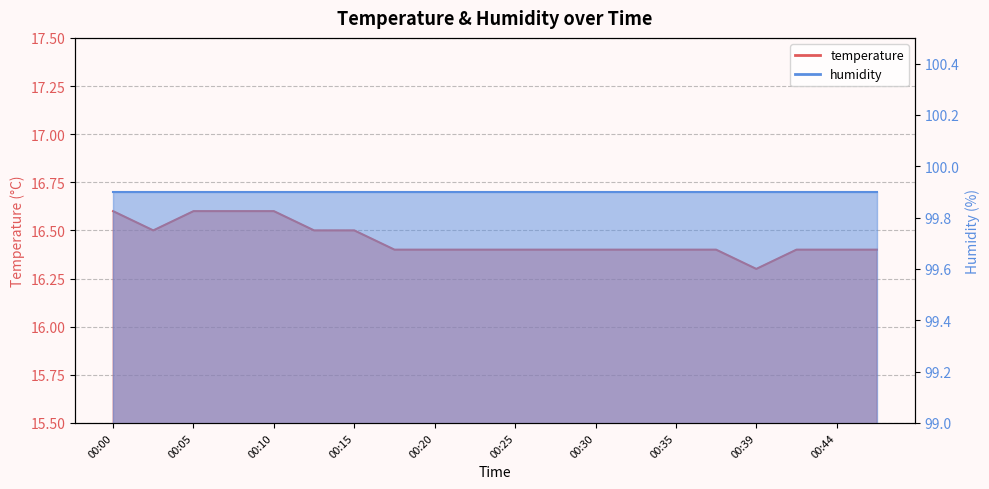

What is the value of the 14th point from the left?

16.4